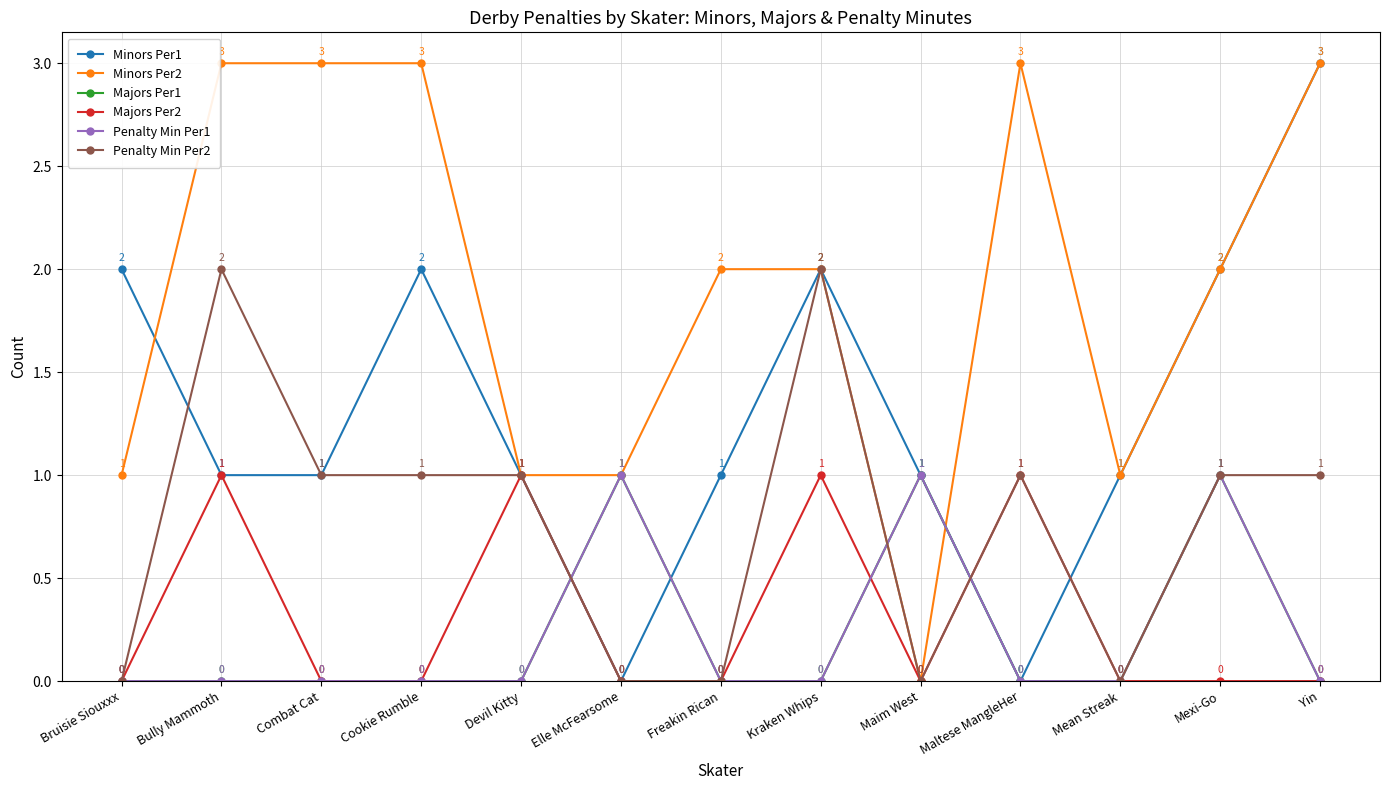

How many interior local valleys does the Penalty Min Per2 series have?

2